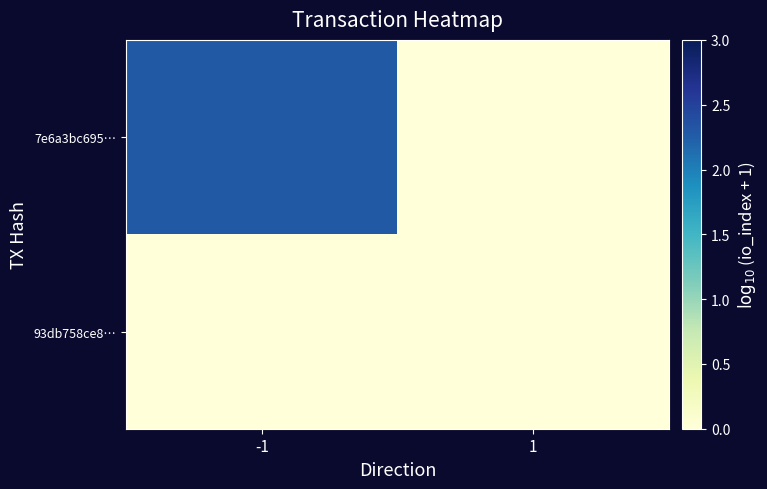

List the series in order of their peak value, highest first.

7e6a3bc695…, 93db758ce8…